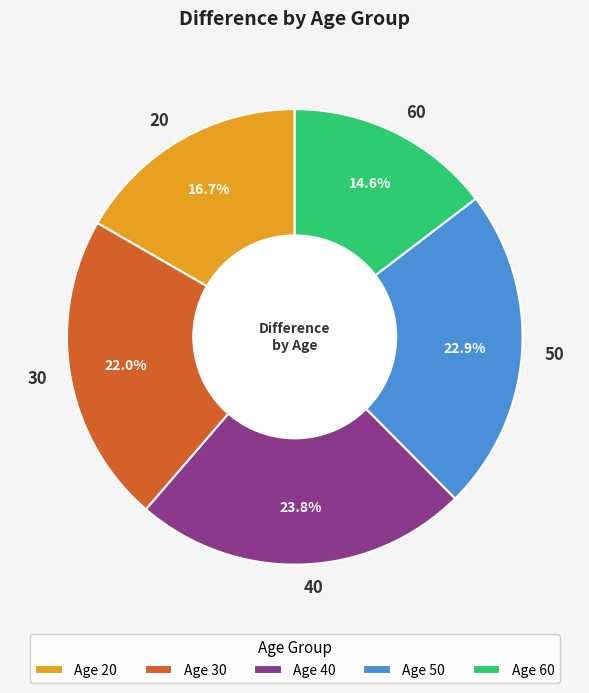

Approximately how many times larger is the value at 20 compared to 40?

0.7